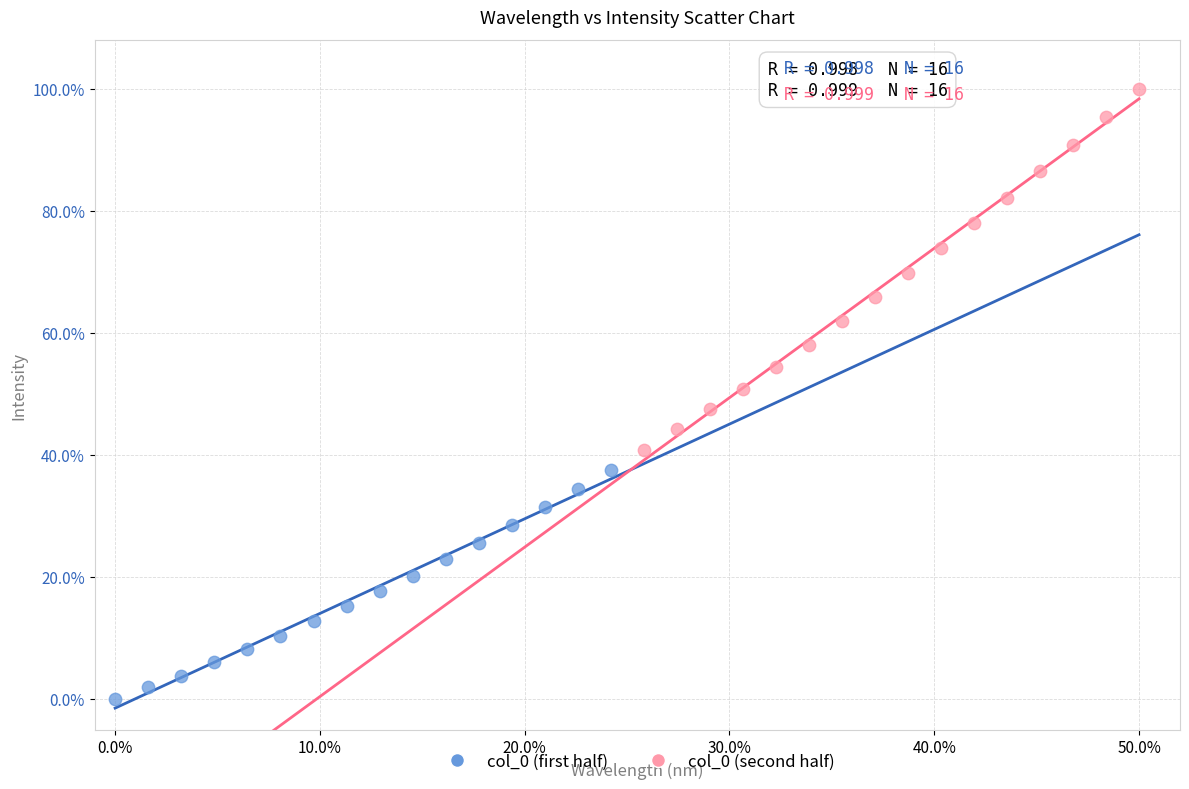

Which series contains the lowest Y value?

col_0 (first half)